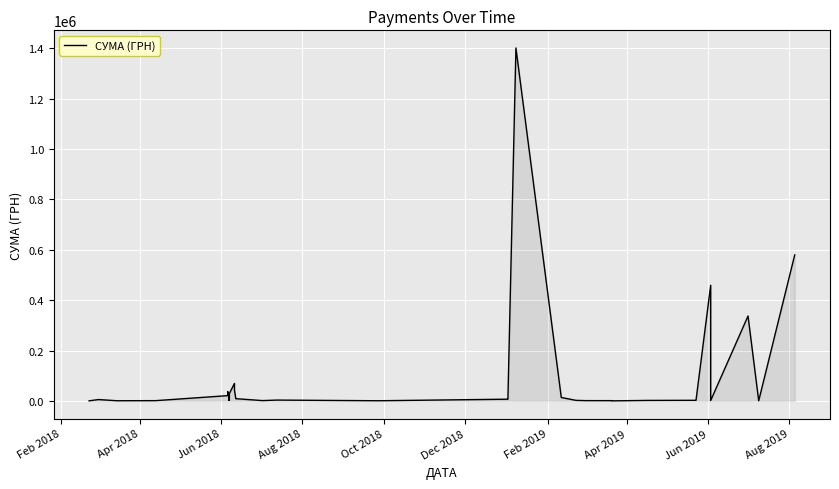

What is the value of the 11th point from the left?

3641.8